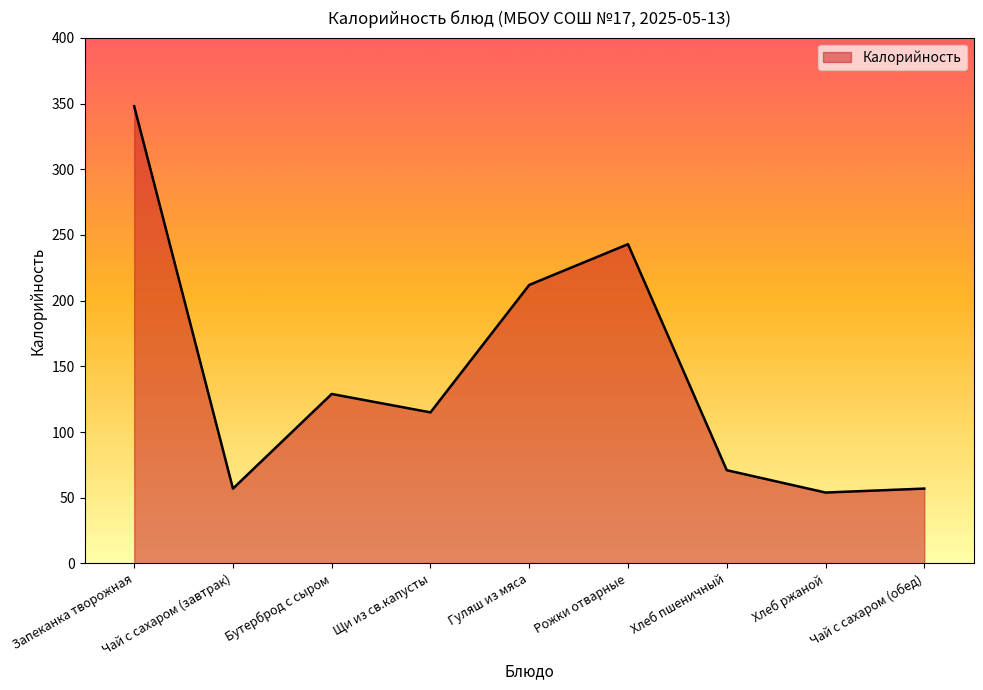

What is the sum of all values?

1286